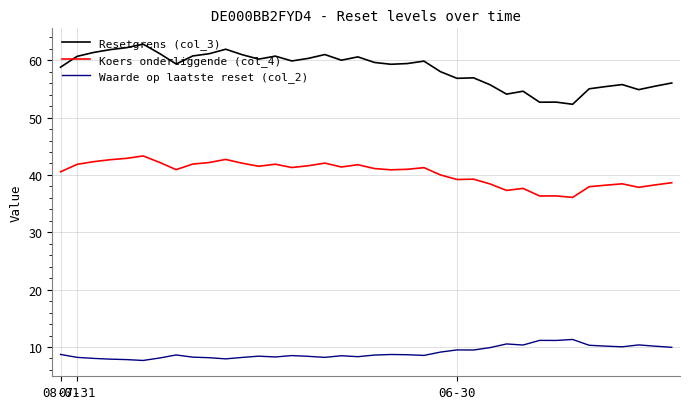

What is the sum of all Koers onderliggende (col_4) values?

1531.1